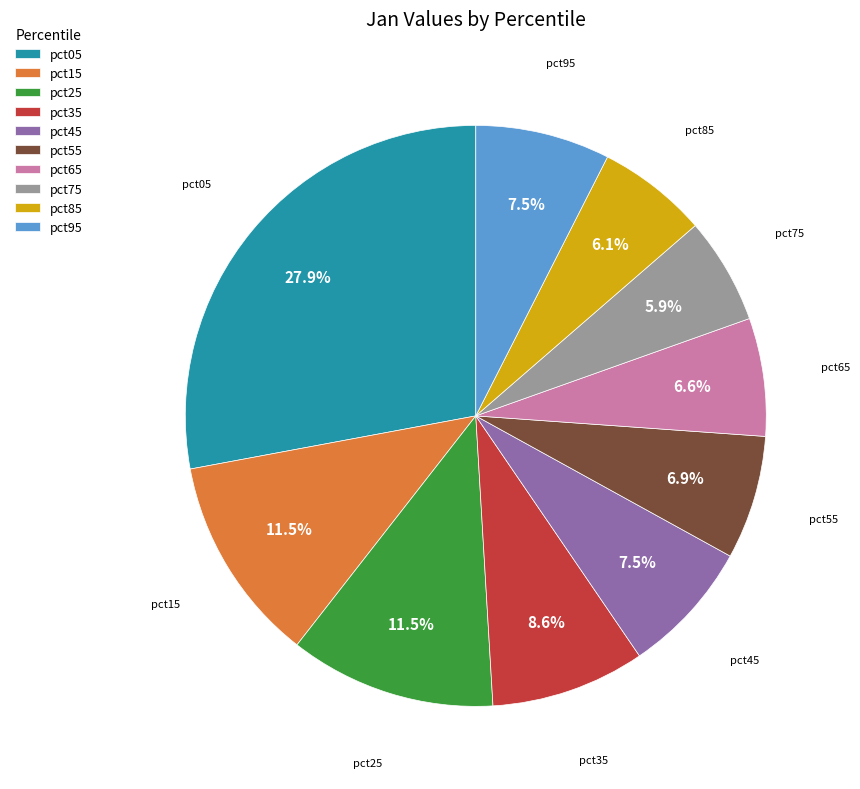

What percentage is the pct65 slice, to the nearest percent?

7%